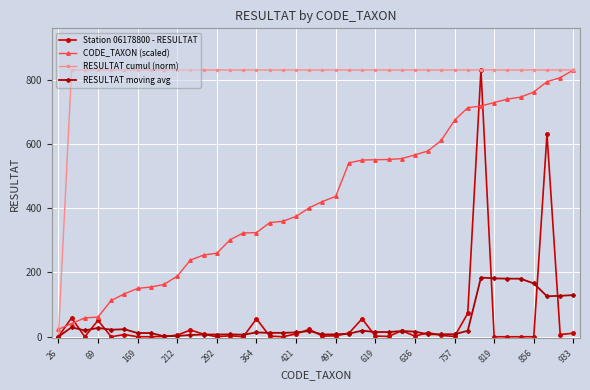

What is the greatest value displayed?

830.0